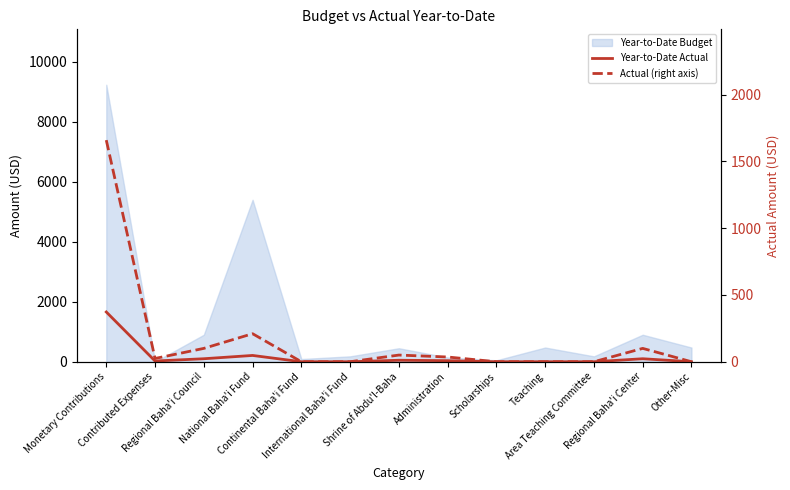

What is the greatest value displayed?

1659.5